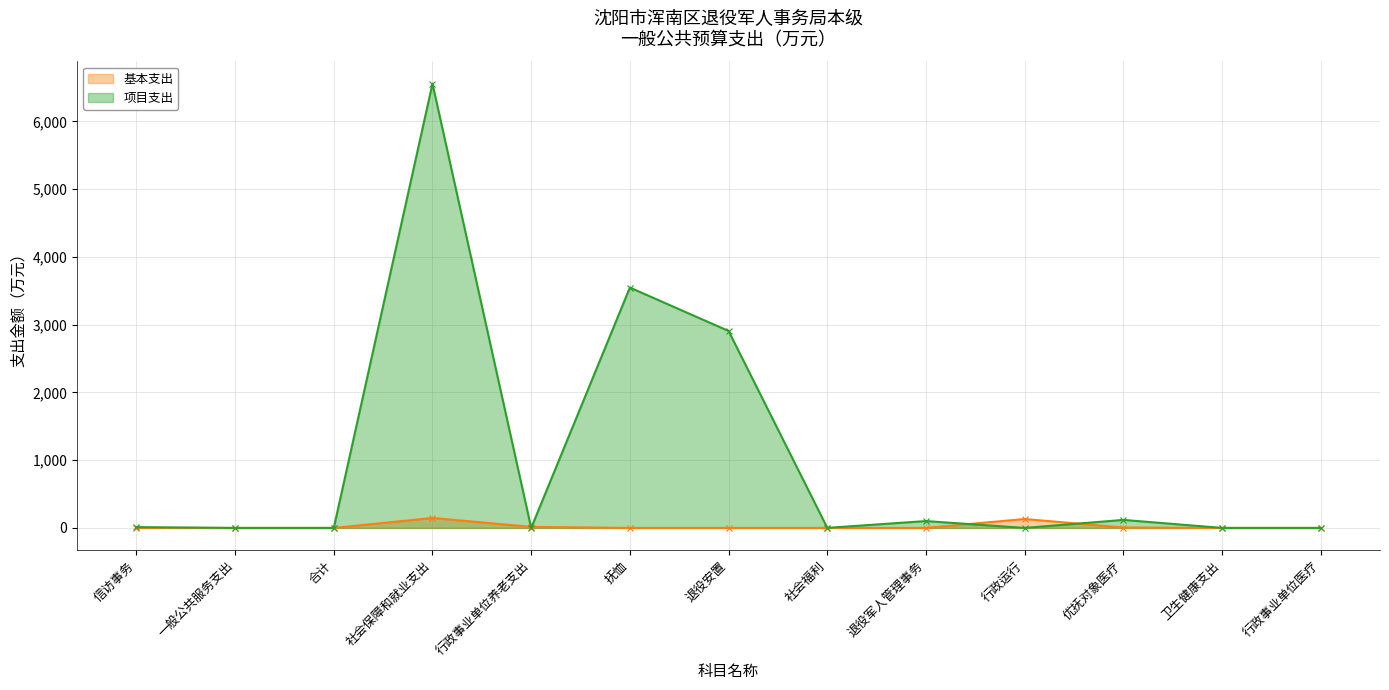

Between 抚恤 and 卫生健康支出, which series saw the biggest shift?

项目支出